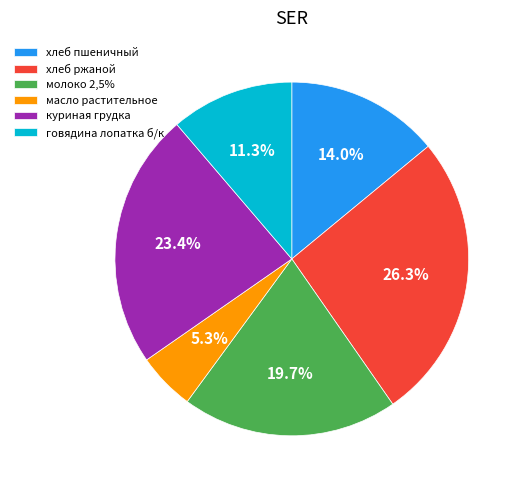

To the nearest percent, what is the difference between the largest and smallest slice percentages?

21%